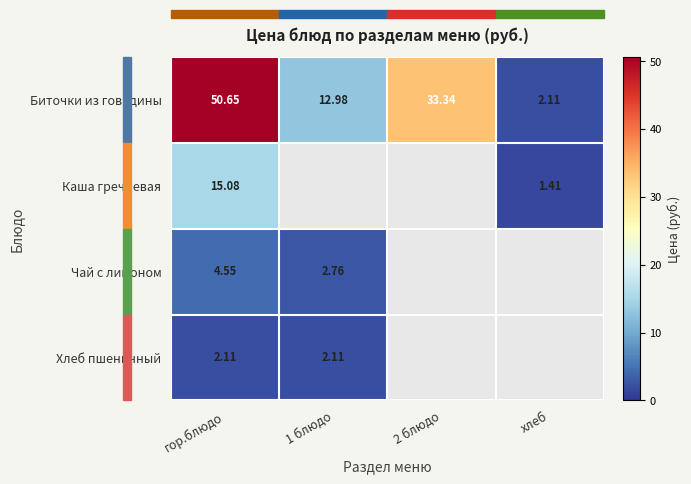

At which label does Биточки из говядины first exceed 33?

гор.блюдо